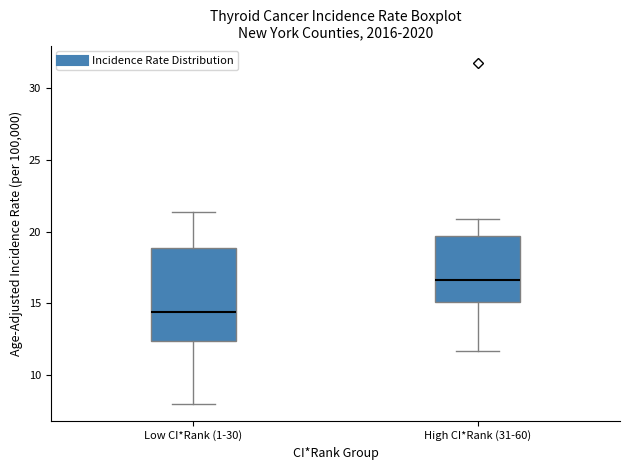

Where does the median line of the box for Low CI*Rank (1-30) sit on the y-axis? The values are not printed on the chart, so give them approximately, as read against the axis.

14.5